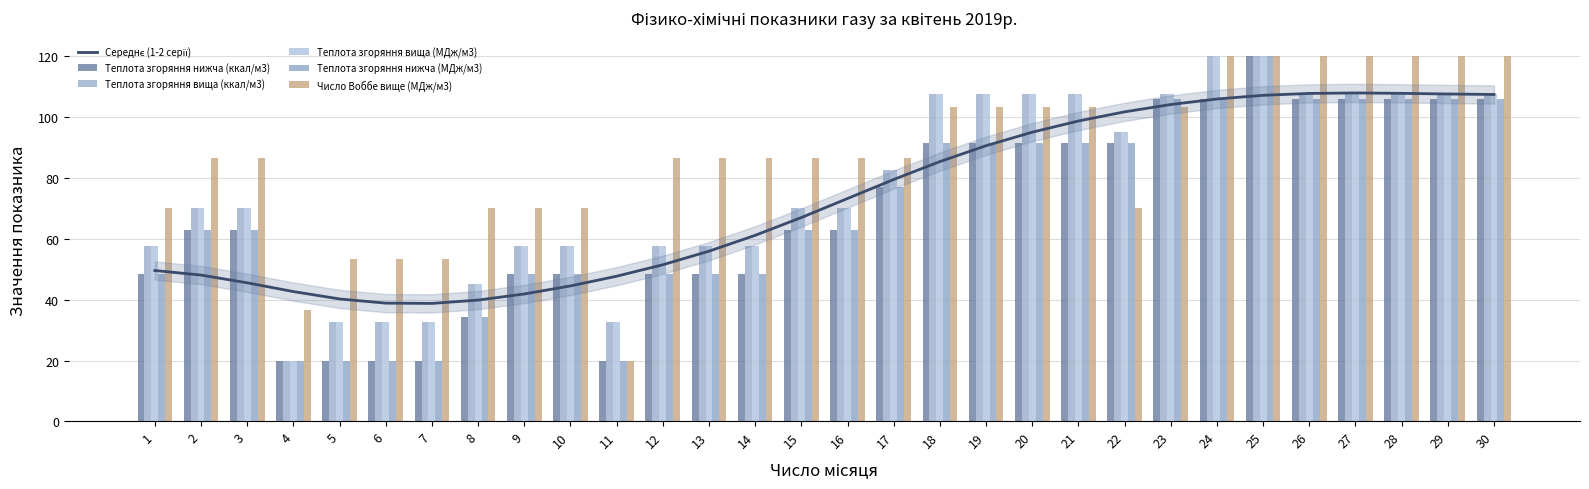

How many groups of bars are there?

30